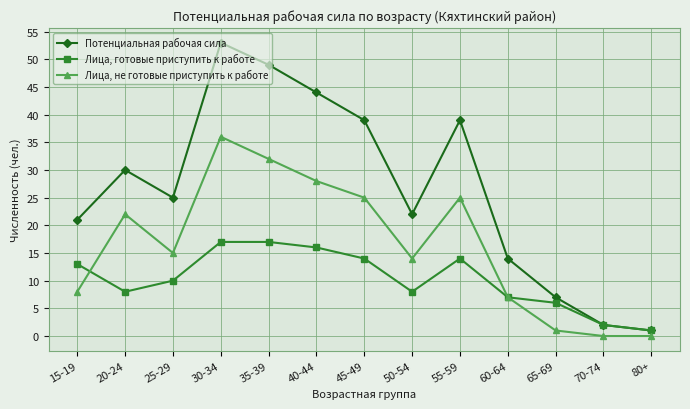

List the series in order of their peak value, highest first.

Потенциальная рабочая сила, Лица, не готовые приступить к работе, Лица, готовые приступить к работе